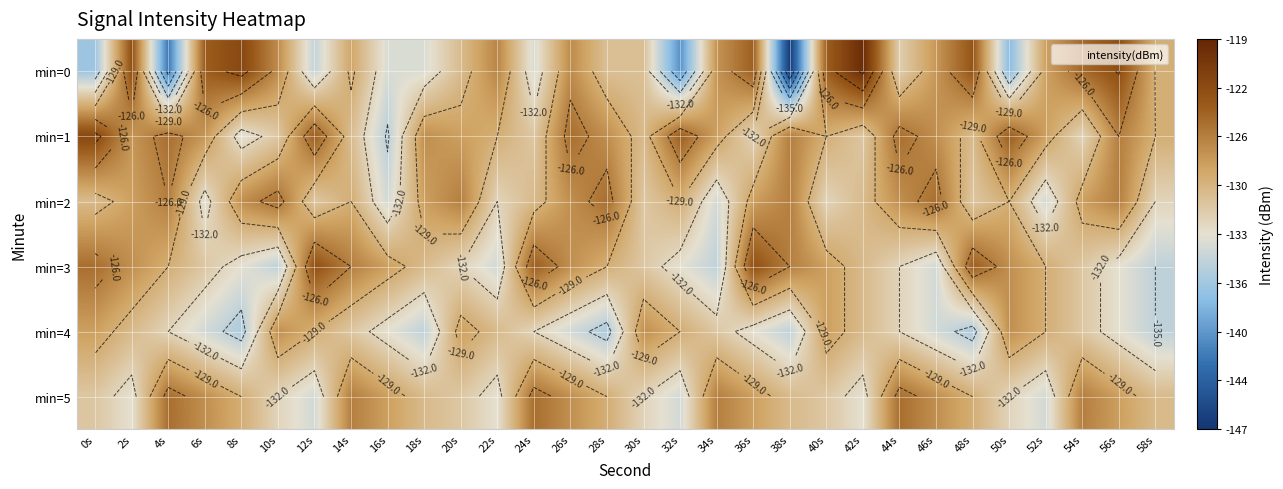

Rank the series by their maximum value, from lowest to highest.

min=4, min=2, min=5, min=3, min=1, min=0